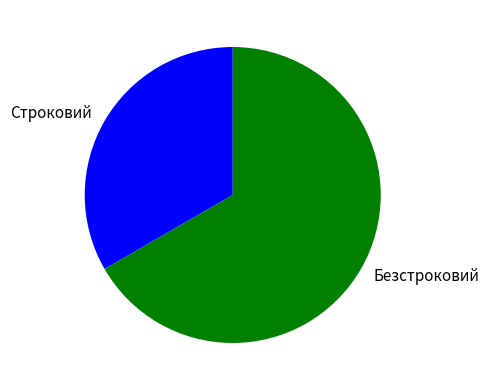

What is the majority slice?

Безстроковий